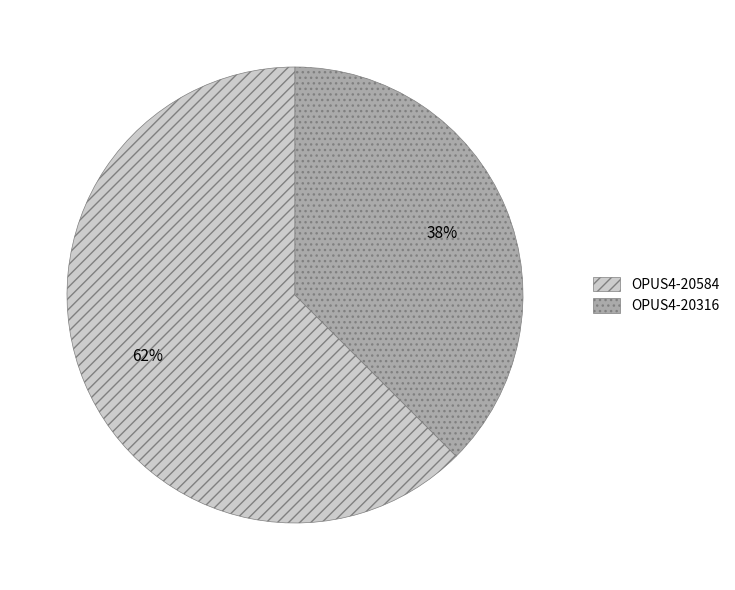

Combined, do OPUS4-20316 and OPUS4-20584 account for over 50%?

Yes